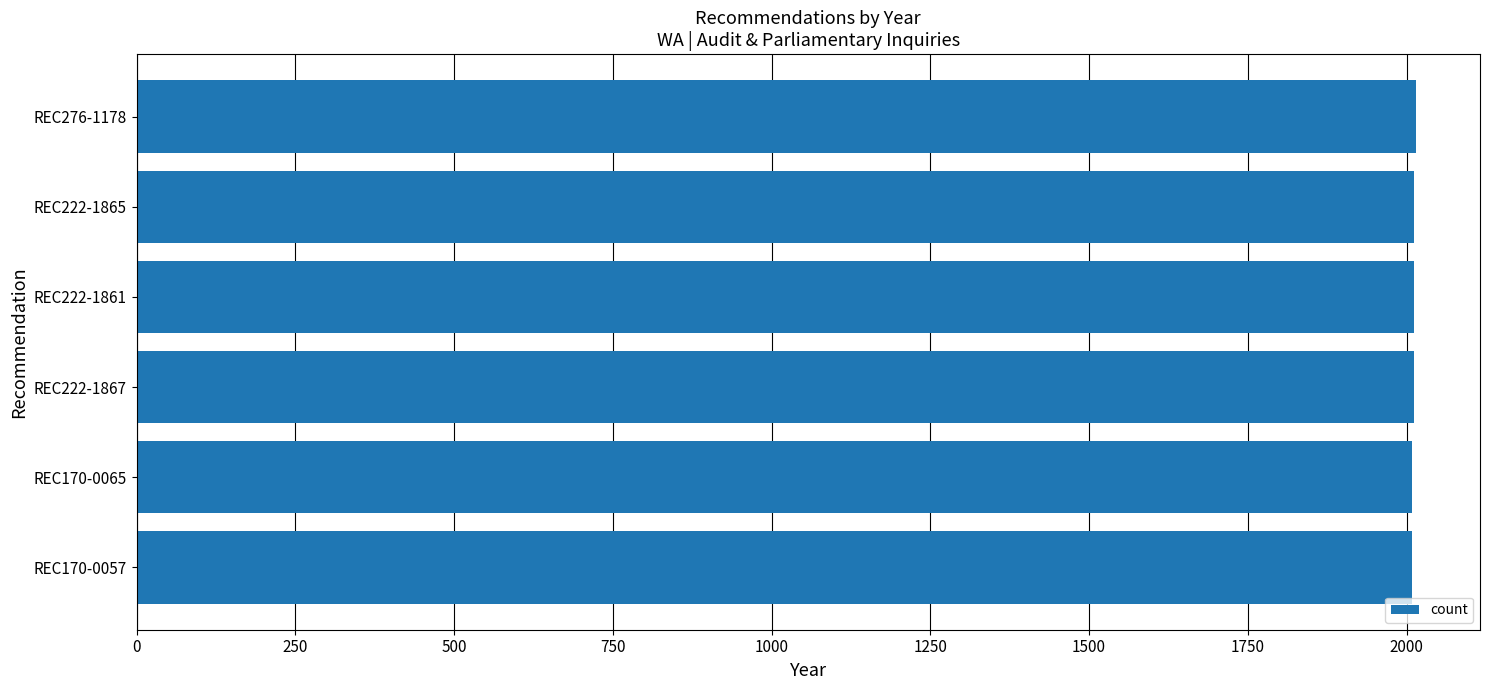

What is the label of the 1st bar from the bottom?

REC170-0057